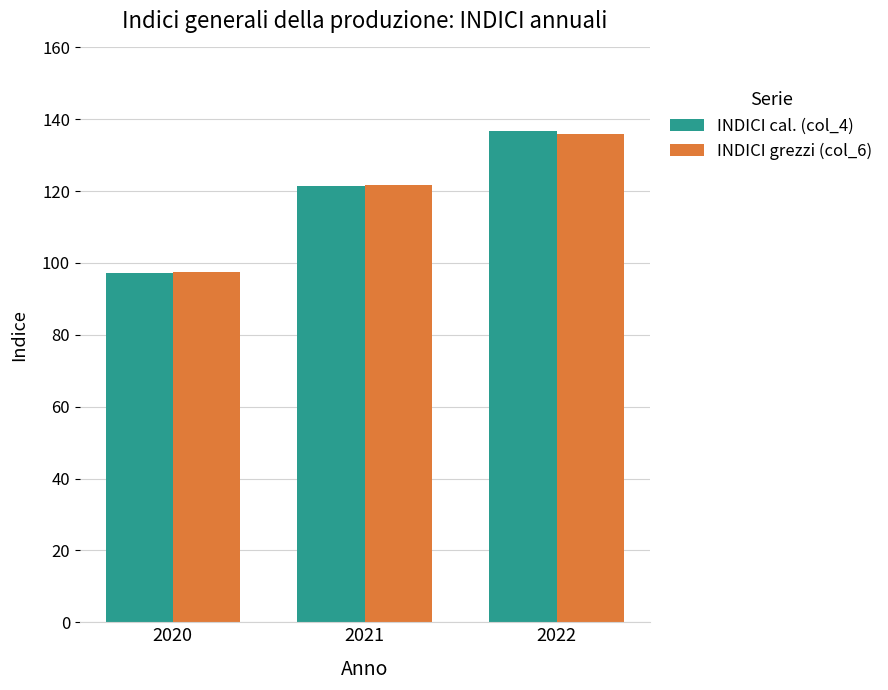

How many values in the INDICI cal. (col_4) series exceed 121?

2